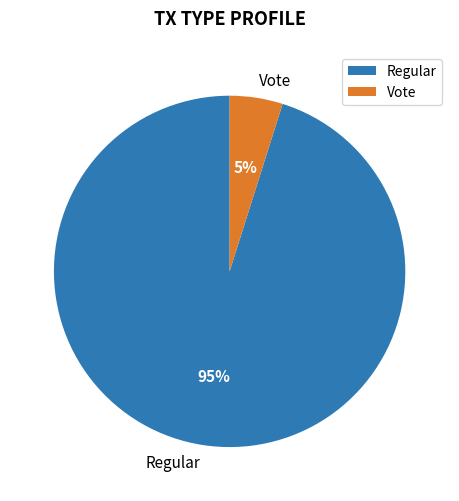

Combined, do Regular and Vote account for over 50%?

Yes